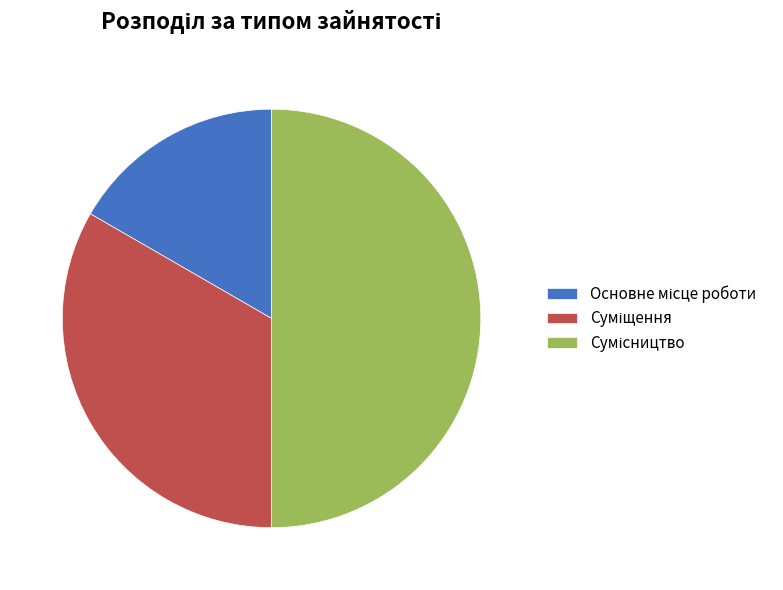

Between Сумісництво and Суміщення, which is larger?

Сумісництво